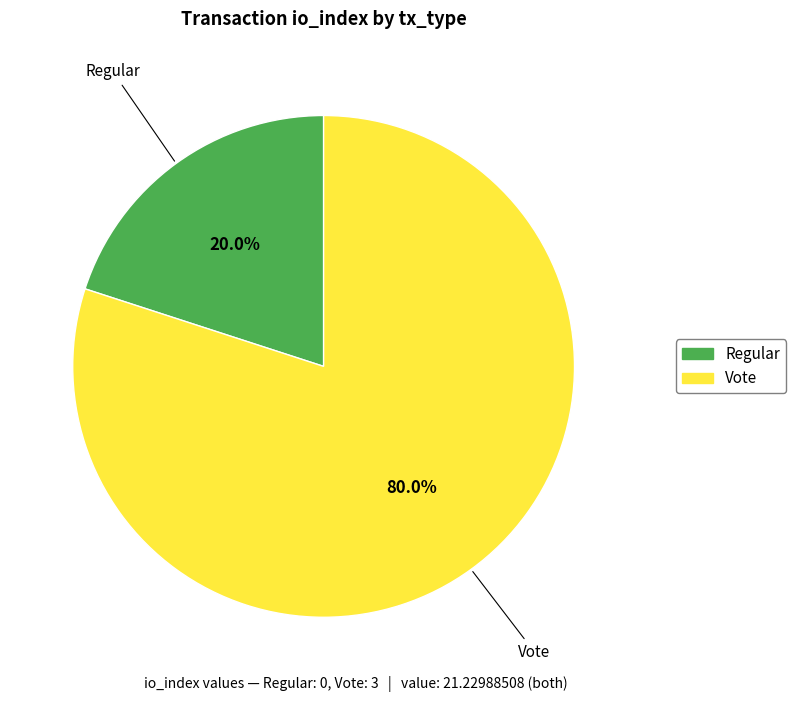

To the nearest percent, what is the combined percentage of Regular and Vote?

100%